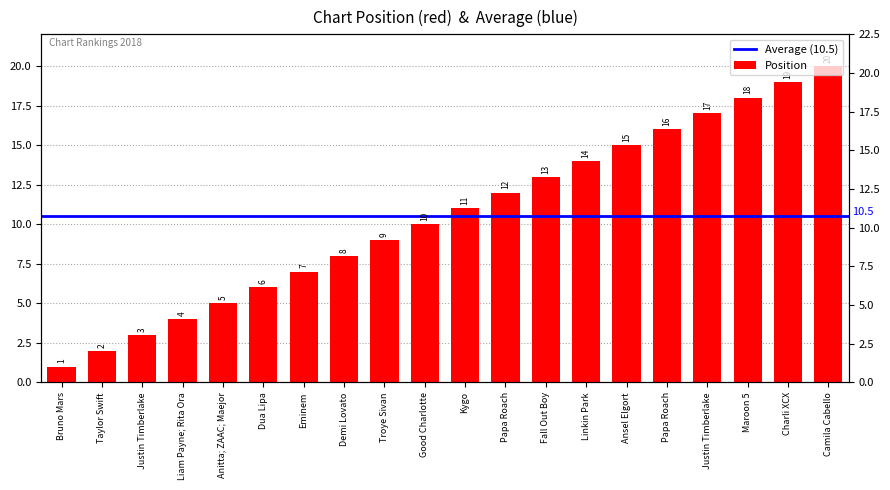

What is the label of the 4th bar from the right?

Justin Timberlake